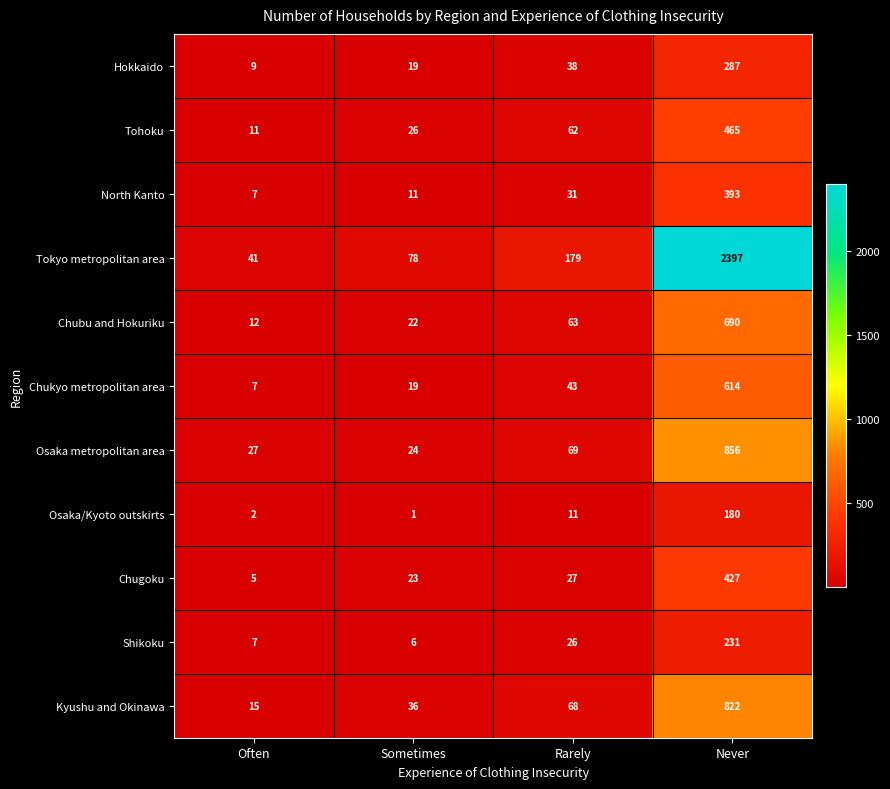

The value of Osaka/Kyoto outskirts at Never is 76. True or false?

False